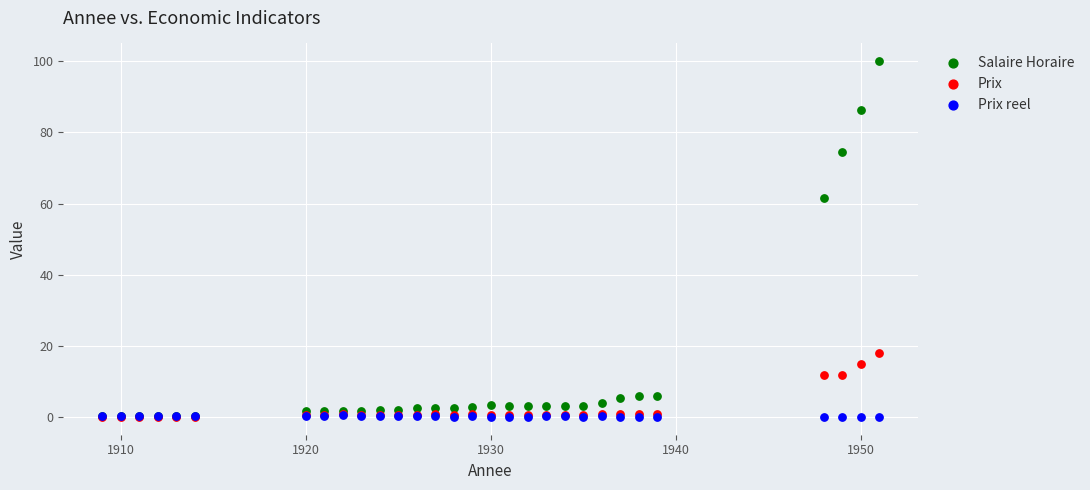

Across all series, what Y value is closest to 50?

61.6